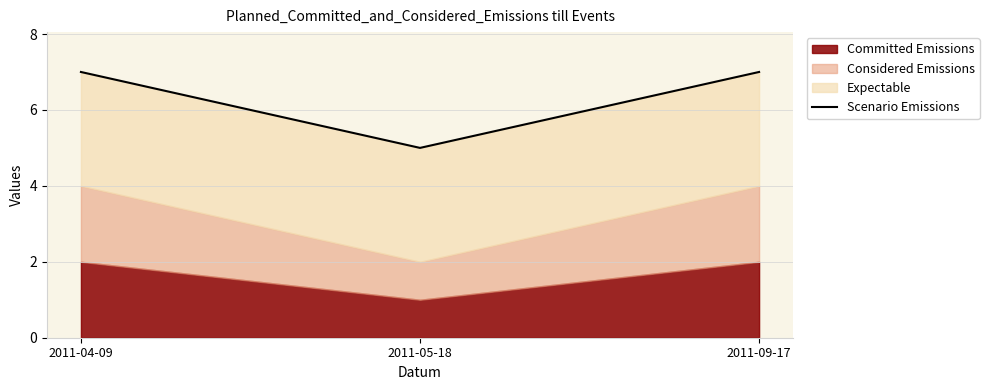

What is the smallest value displayed?

5.0